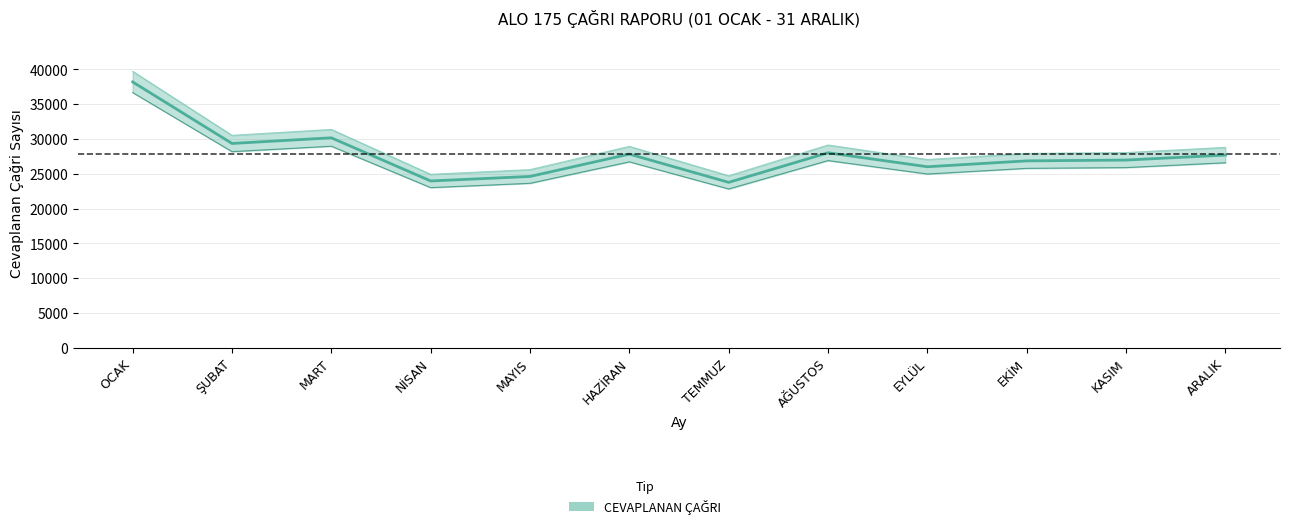

What is the maximum value shown in the chart?

38192